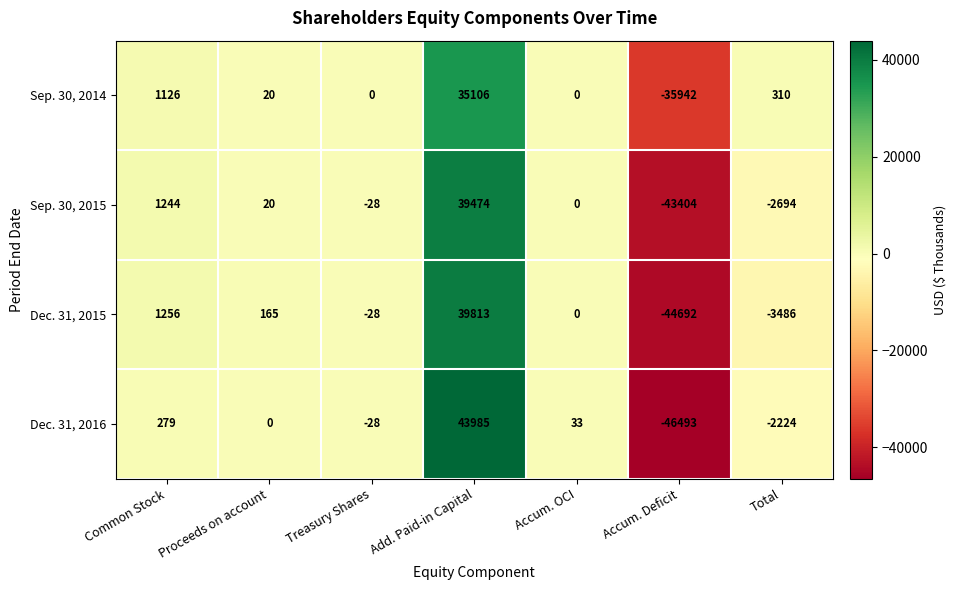

What is the difference between the Sep. 30, 2015 values at Accum. OCI and Total?

2694